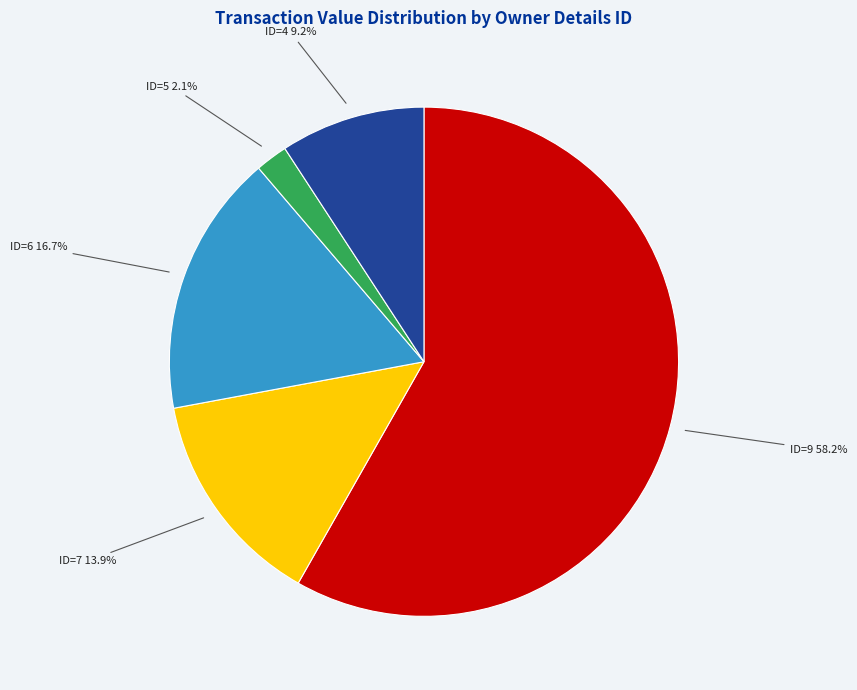

Which slice represents more than half of the pie?

ID=9